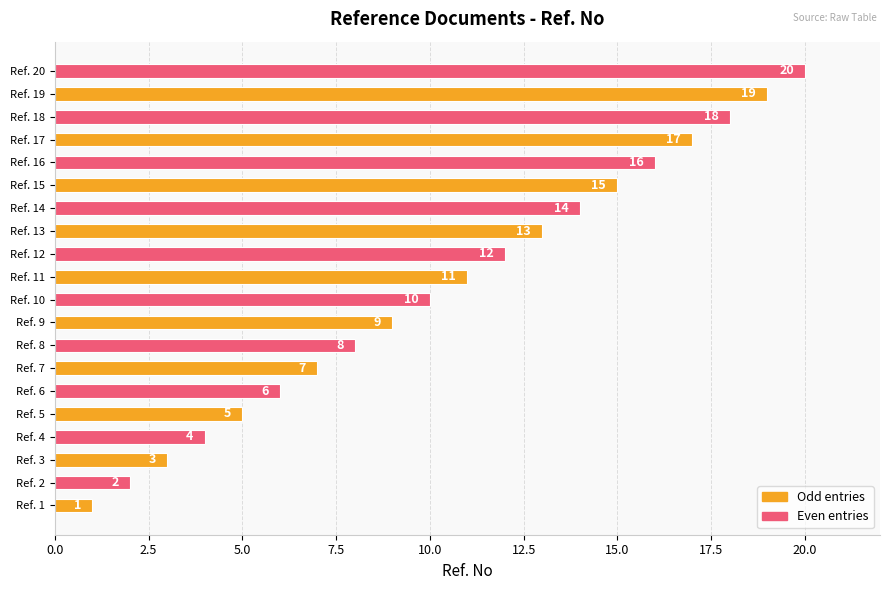

How many data points does each series have?

20